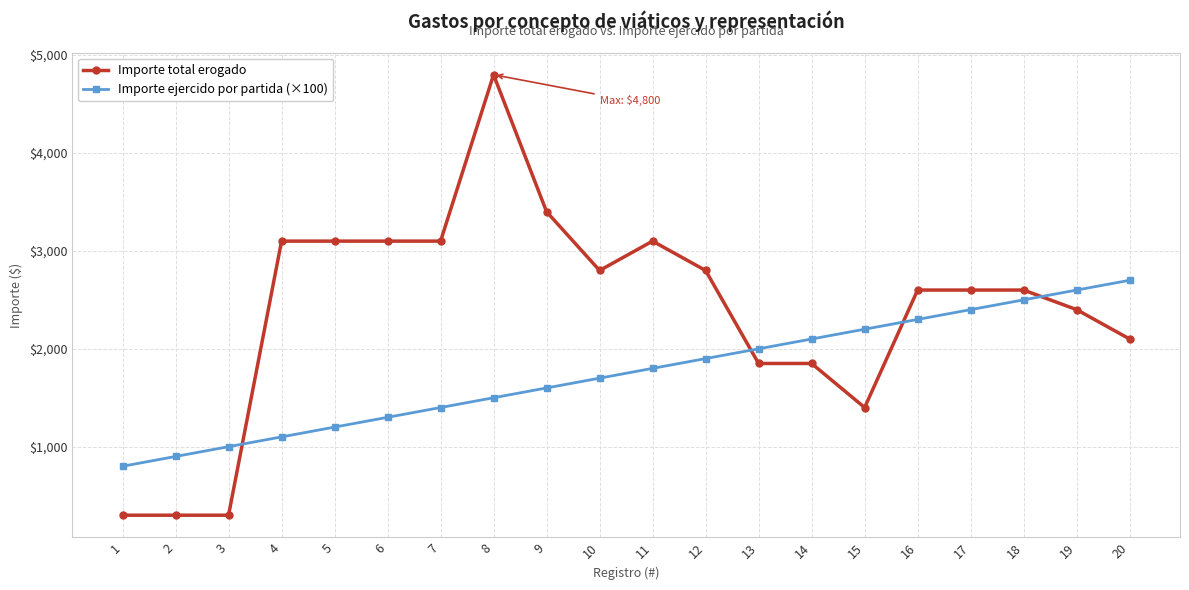

Which series has the widest spread of values?

Importe total erogado